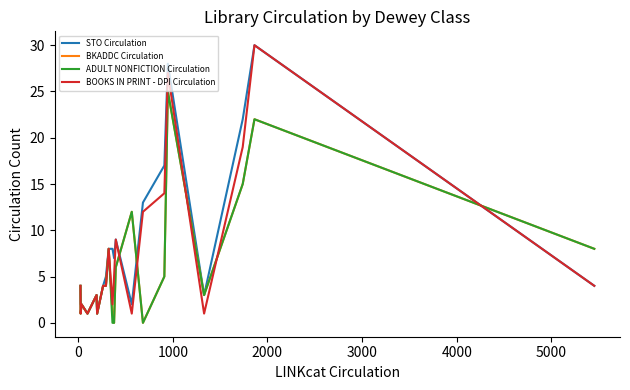

What is the maximum value shown in the chart?

30